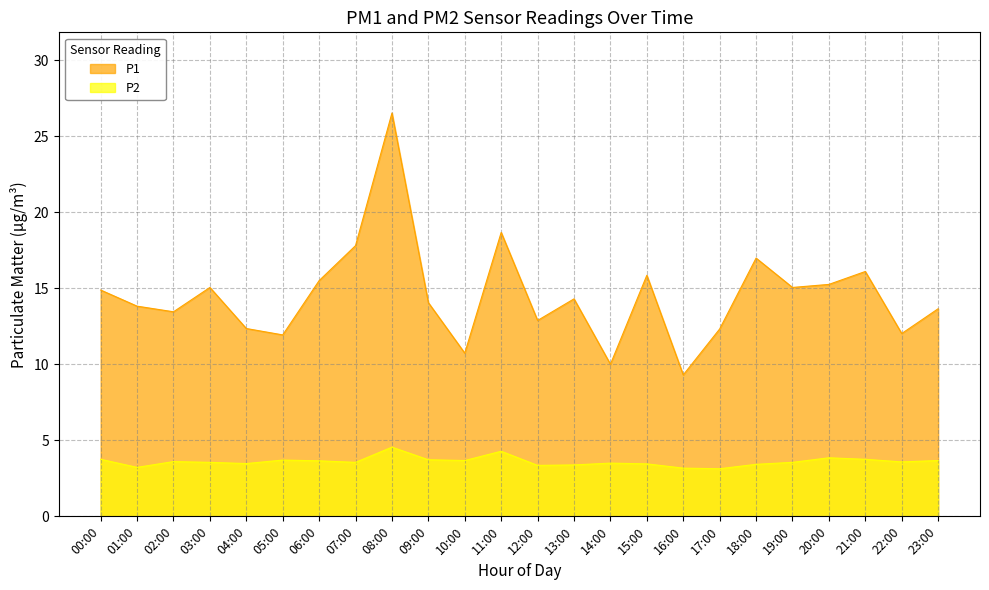

Is it true that P1 equals 12.3 at 04:00?

True